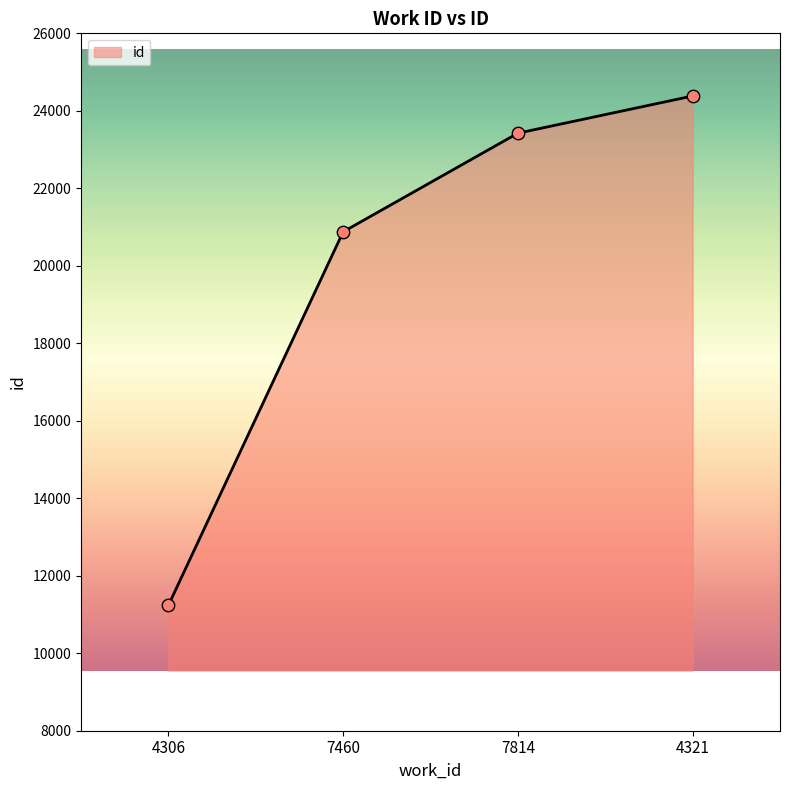

Between 7460 and 4306, which is larger?

7460